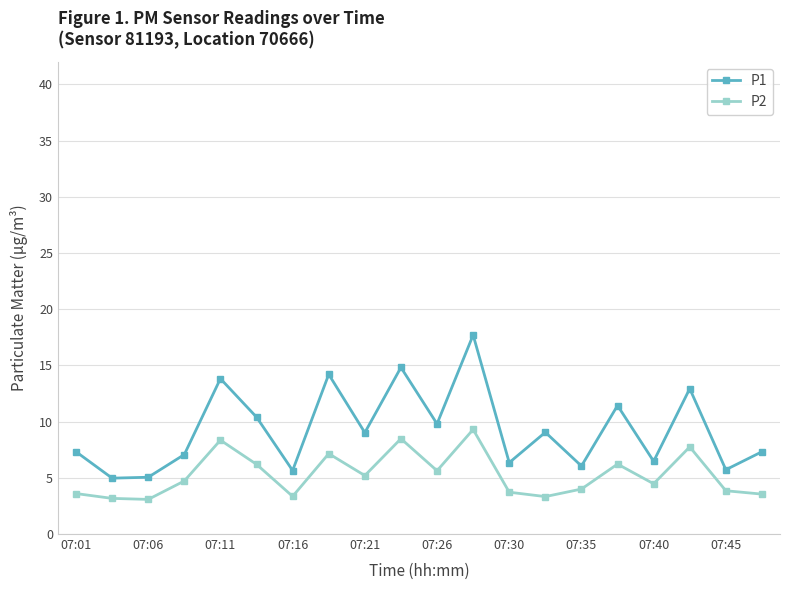

Is this an area chart (filled region under the line)?

No